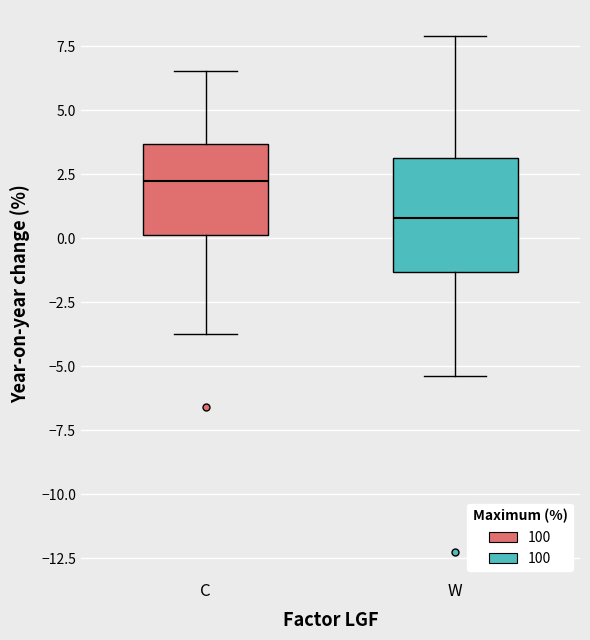

Reading left to right, transcribe this box plot: for each box, give where its median line is, the range the box spans, and where its two whiskers end, as read against the y-axis. The values are not printed on the chart, so give them approximately, as read against the axis.

C: median 2.5, box 0.0 to 3.5, whiskers -3.5 to 6.5
W: median 1.0, box -1.5 to 3.0, whiskers -5.5 to 8.0